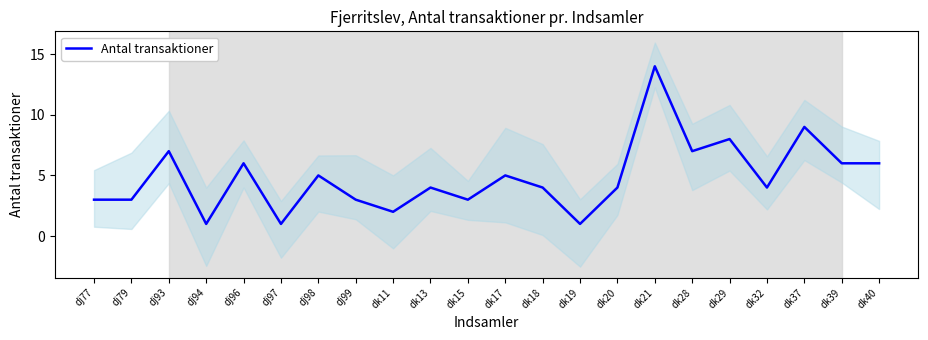

Reading left to right, extract all data points from this chart.

dj77=3	dj79=3	dj93=7	dj94=1	dj96=6	dj97=1	dj98=5	dj99=3	dk11=2	dk13=4	dk15=3	dk17=5	dk18=4	dk19=1	dk20=4	dk21=14	dk28=7	dk29=8	dk32=4	dk37=9	dk39=6	dk40=6